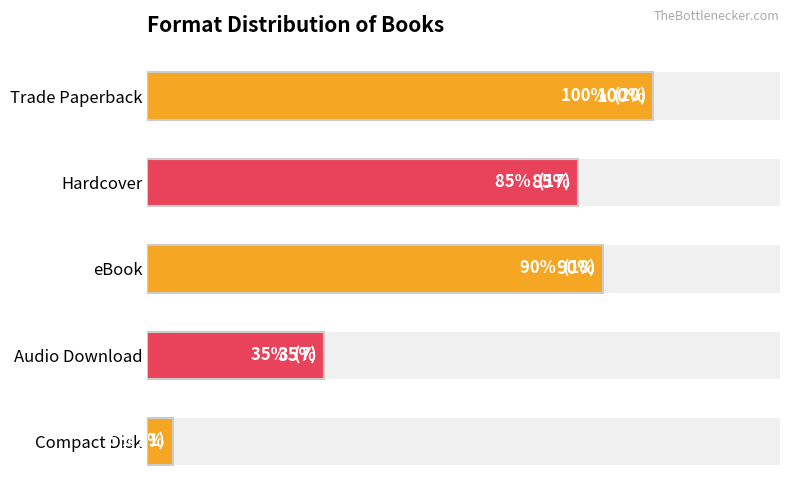

What is the change in value from Audio Download to Compact Disk?

-6